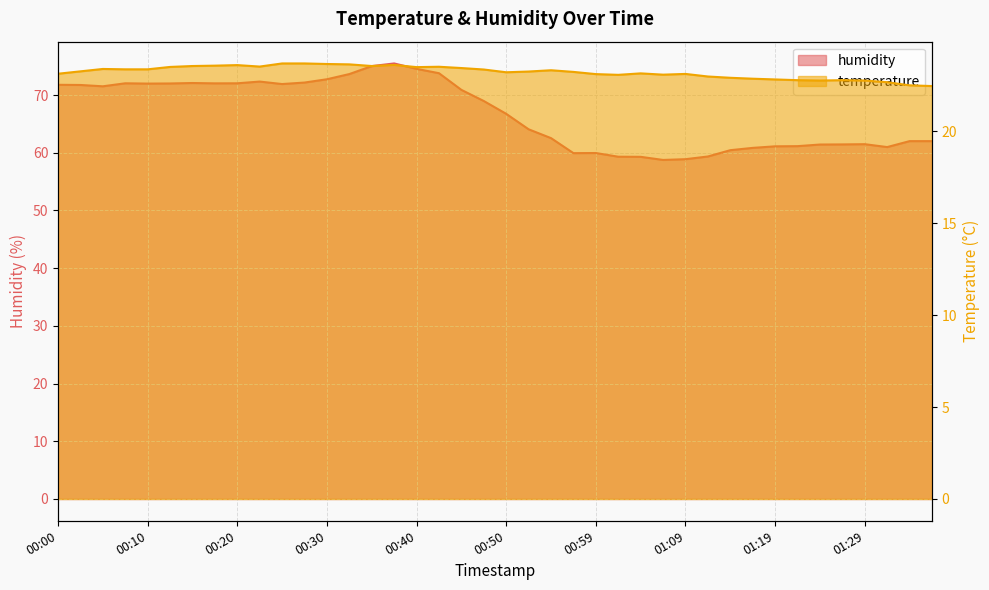

What is the highest value of the humidity series?

75.5